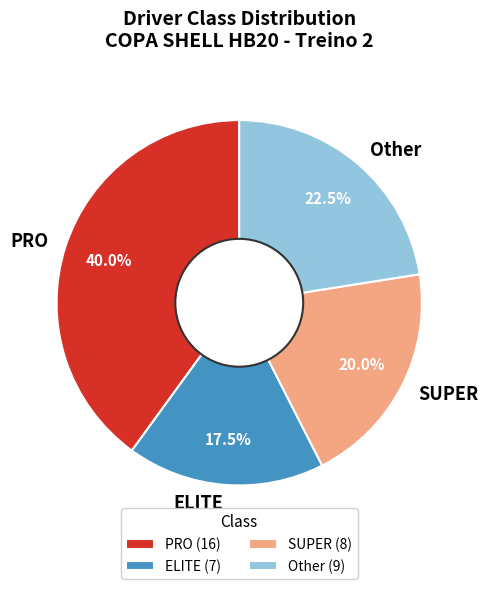

To the nearest percent, what is the combined percentage of Other and ELITE?

40%